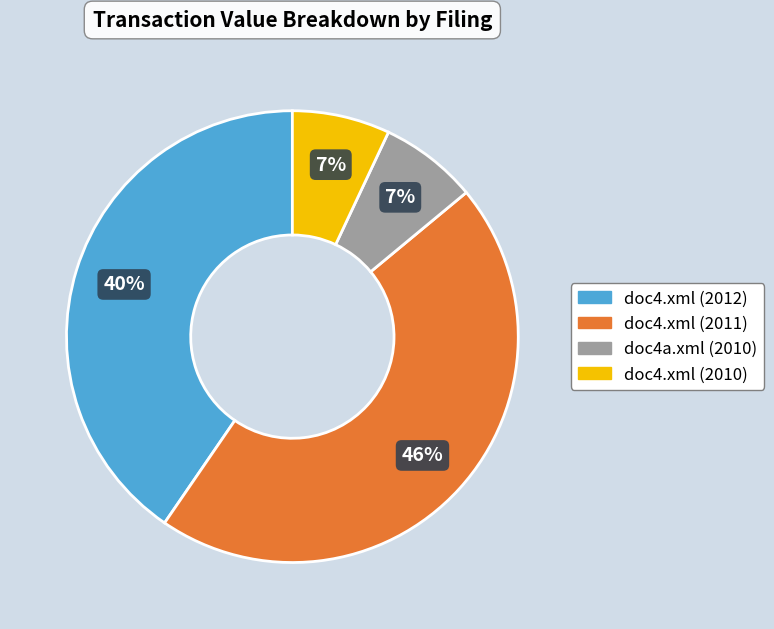

Which slice is the largest?

doc4.xml (2011)